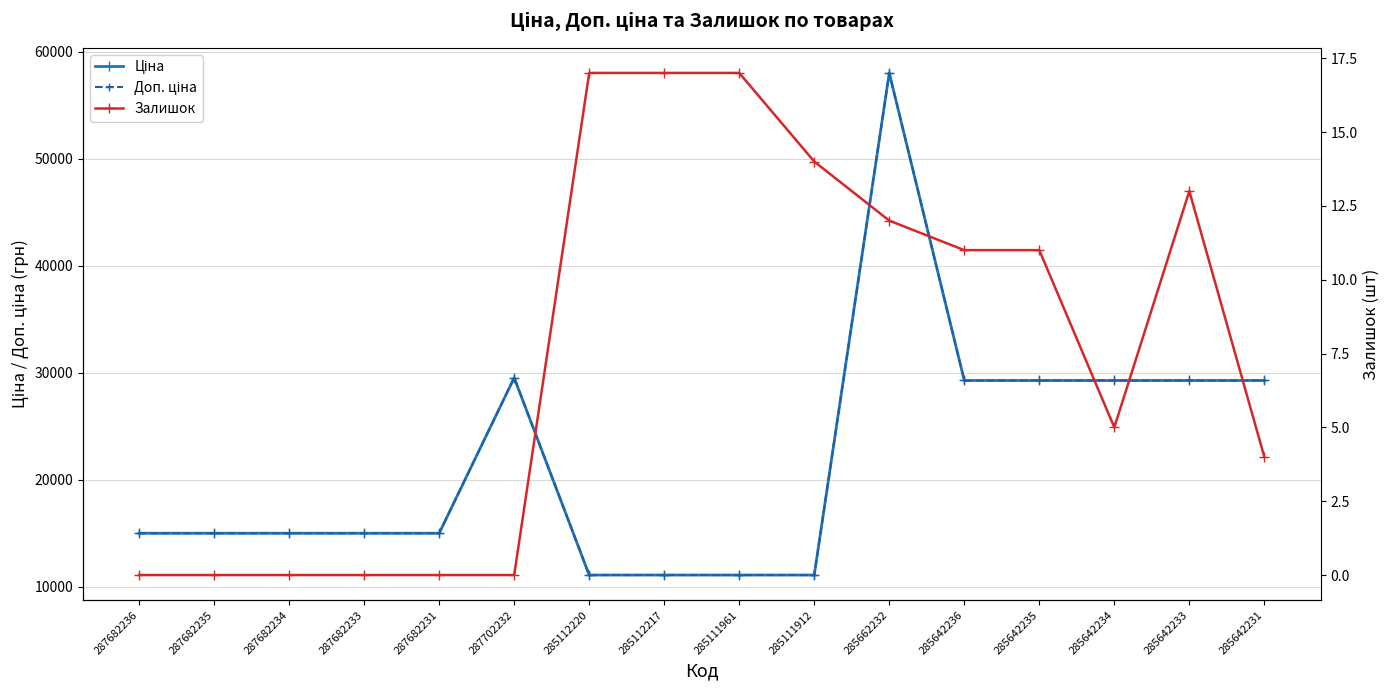

Which series has the widest spread of values?

Ціна